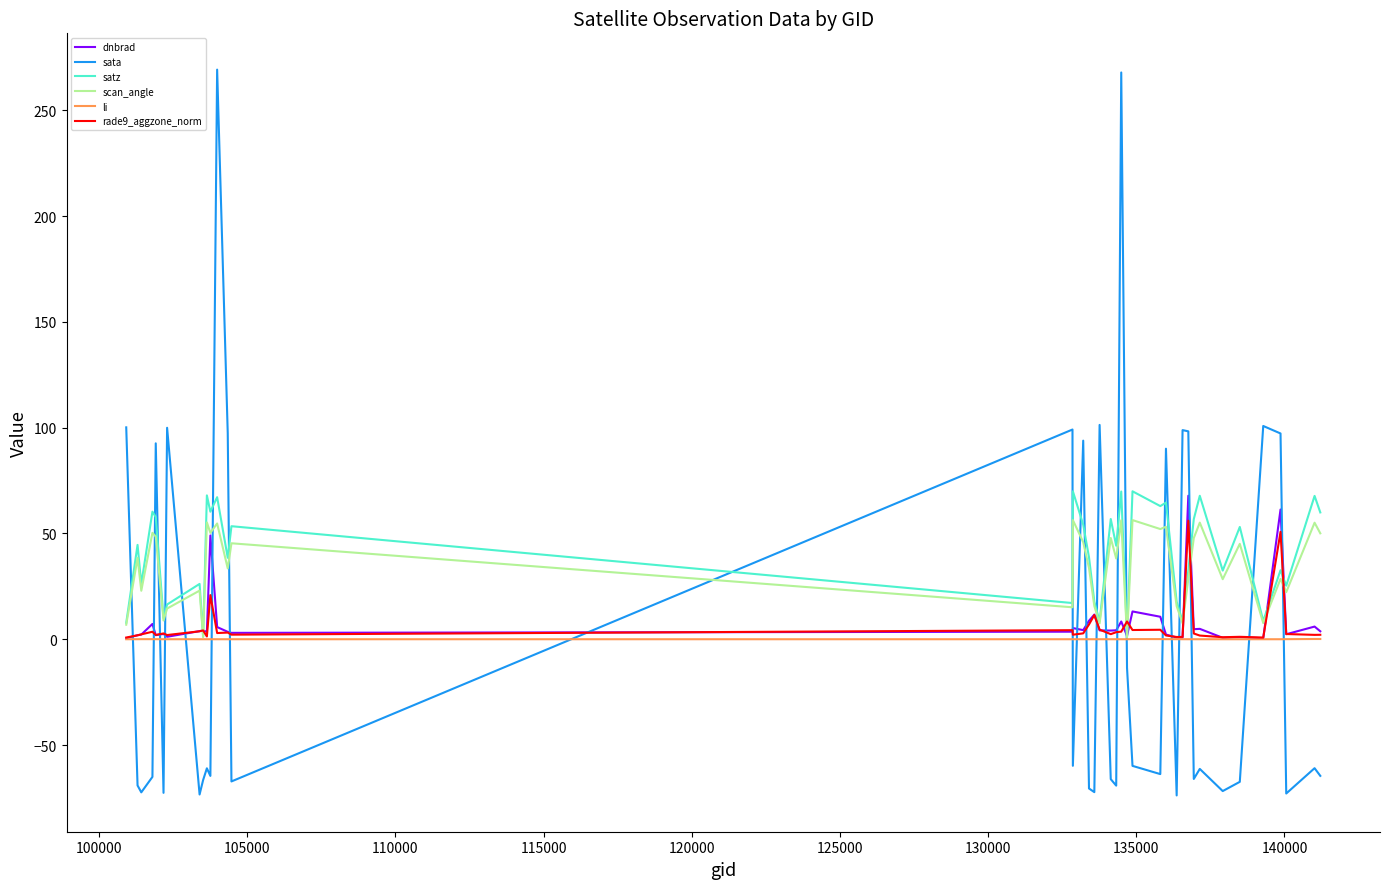

What is the maximum value shown in the chart?

269.2